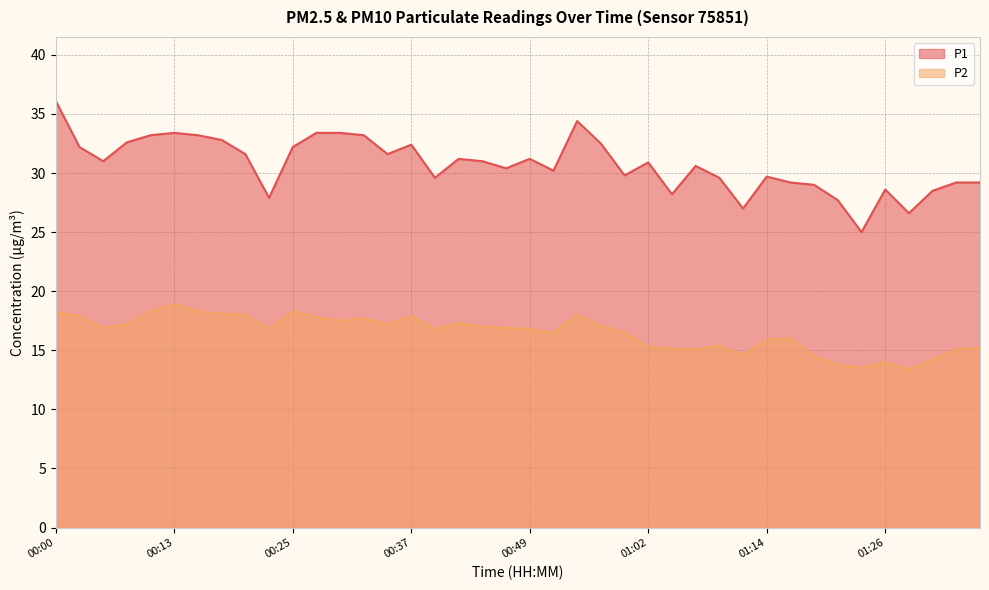

Is the value of P2 at 01:36 greater than the value of P1 at 00:37?

No